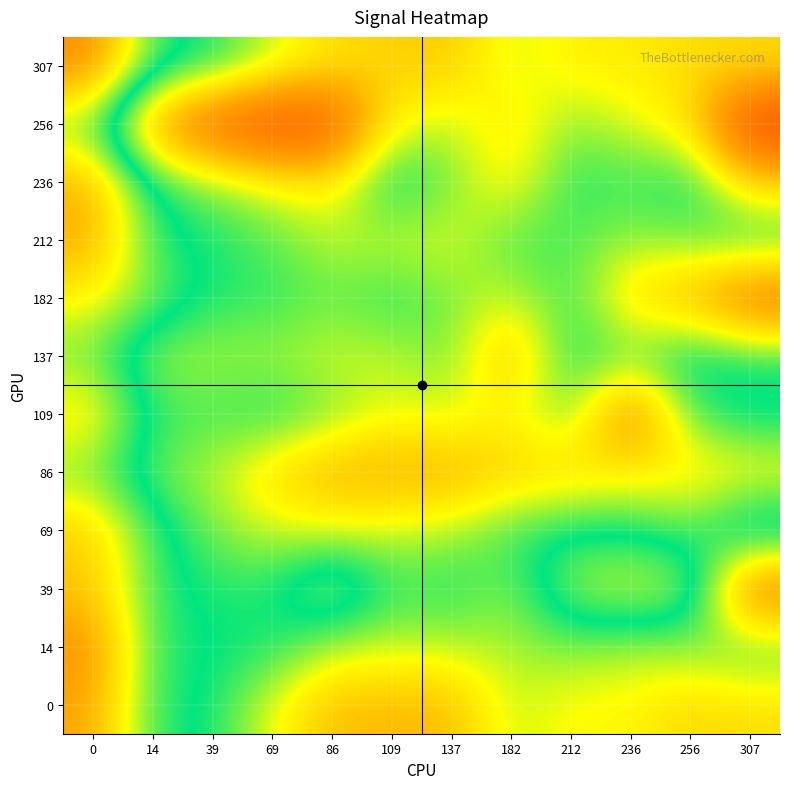

Which has a higher value, 212 or 236?

236